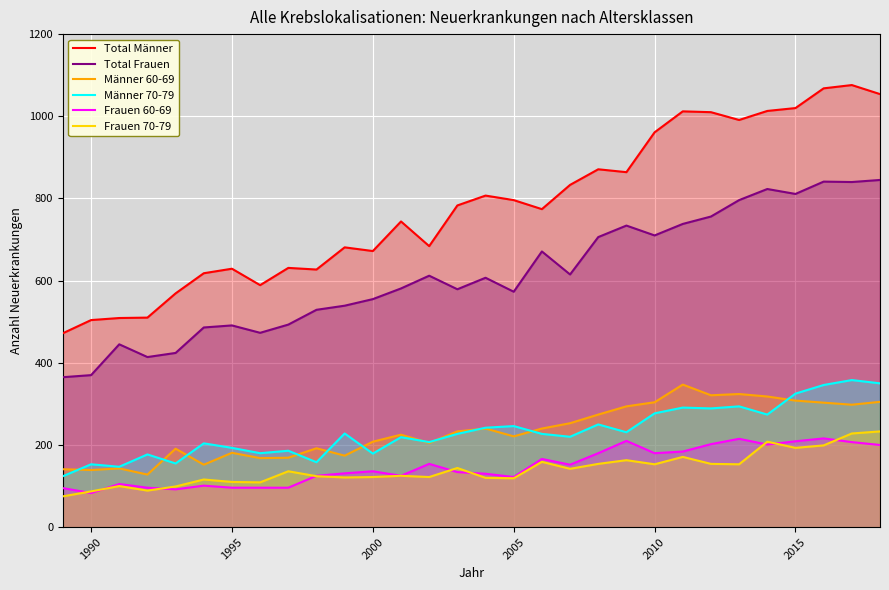

Which series has the largest range (max minus min)?

Total Männer